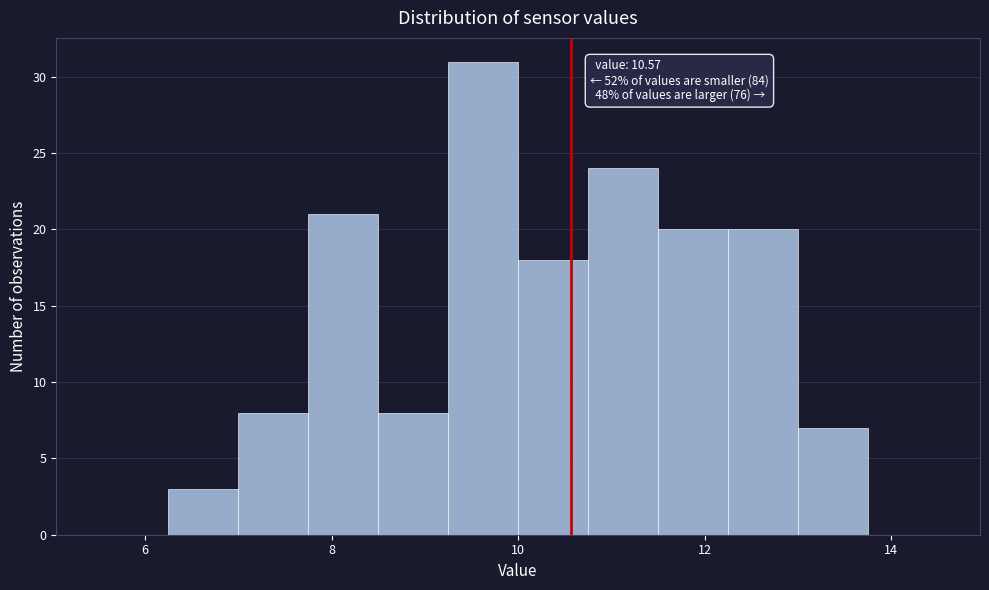

Around what value on the x-axis is the tallest bar? Give the approximate position of its centre, as read against the axis.

9.6